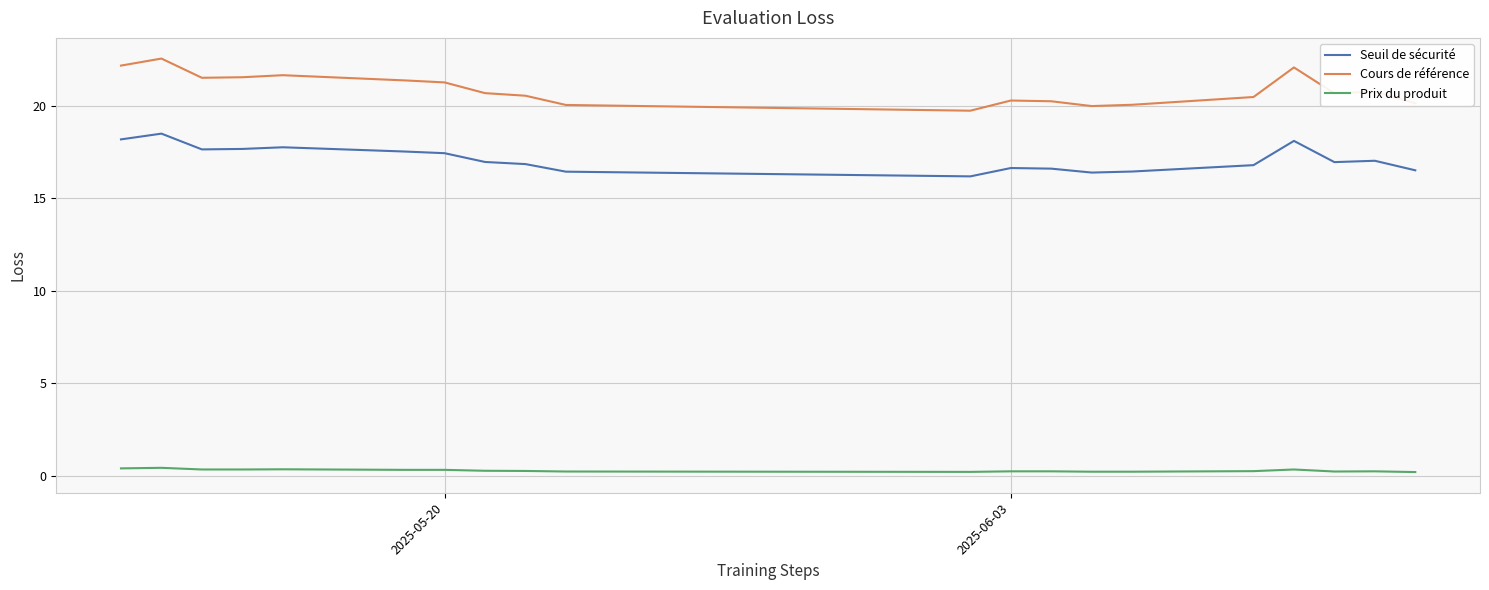

List the series in order of their peak value, highest first.

Cours de référence, Seuil de sécurité, Prix du produit